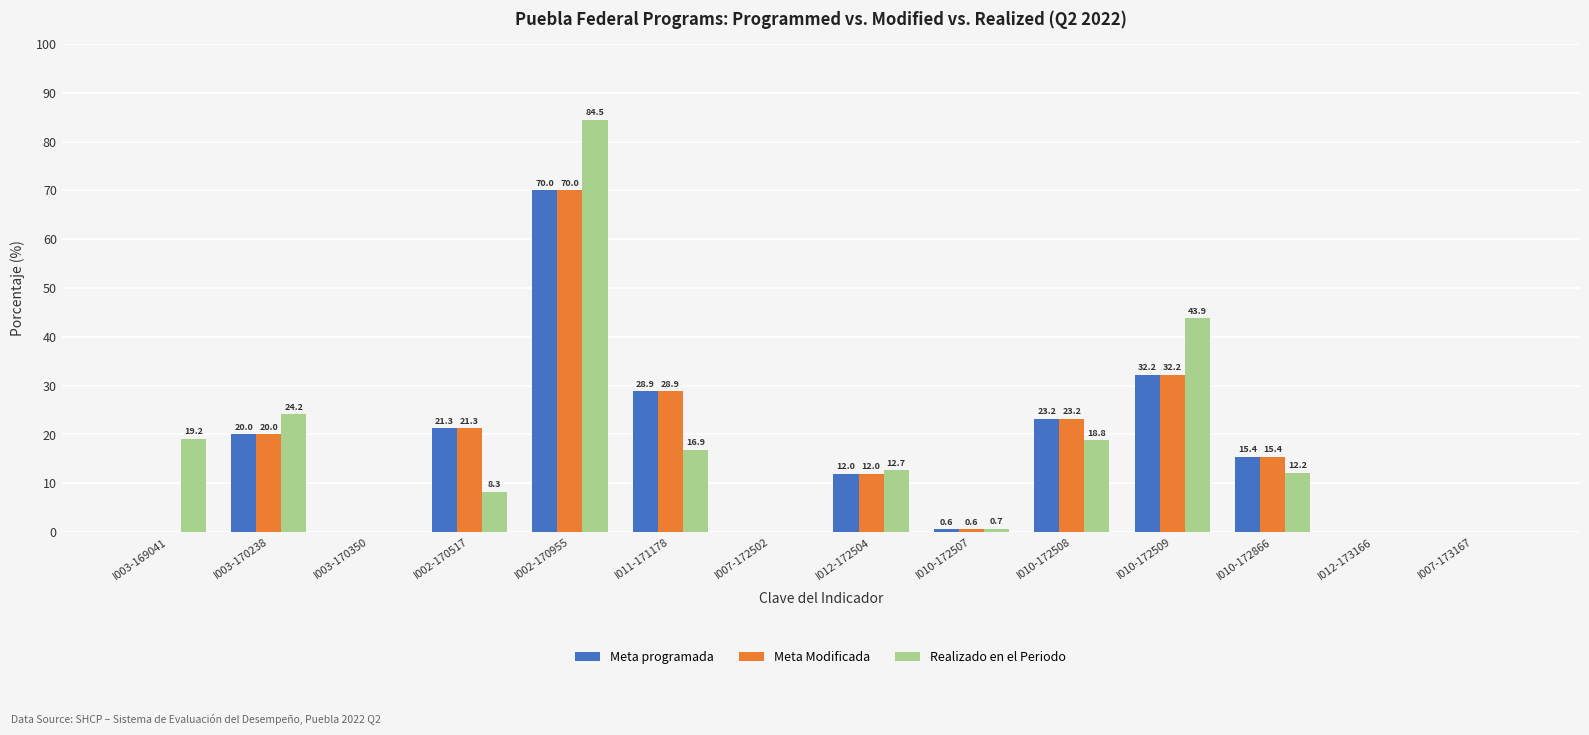

Which label corresponds to the largest value in the chart?

I002-170955